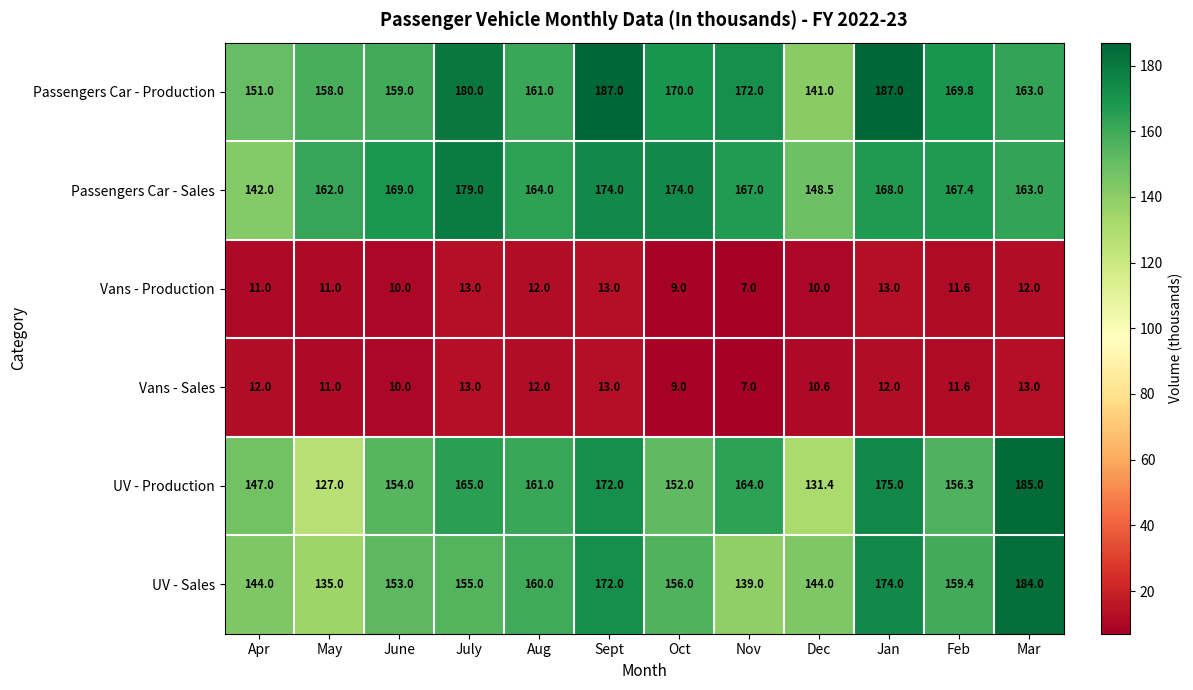

What is the sum of the Vans - Sales values at Feb and May?

22.6